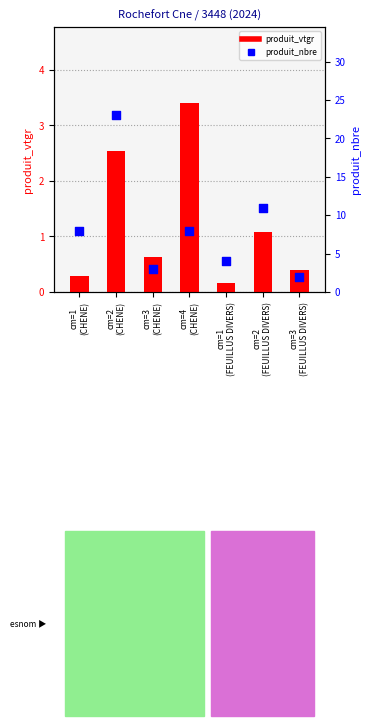

Which series has the widest spread of Y values?

produit_nbre